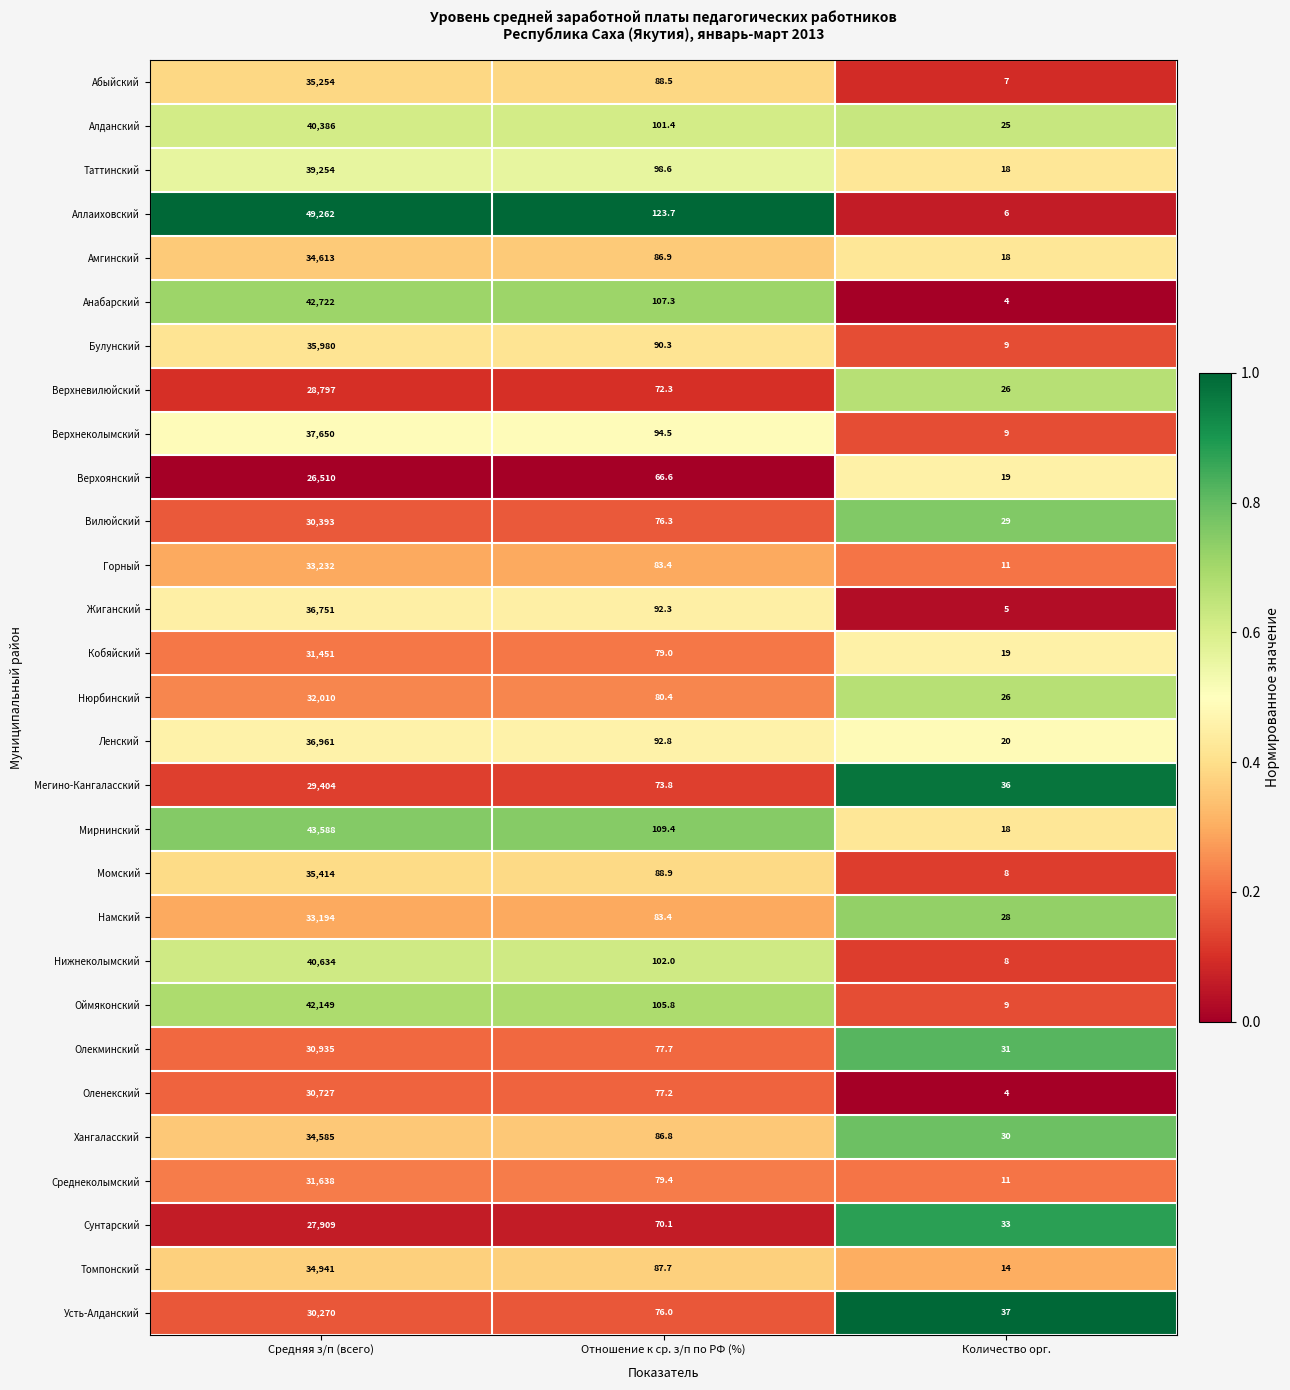

True or false: Намский has a value of 28.0 at Количество орг..

True